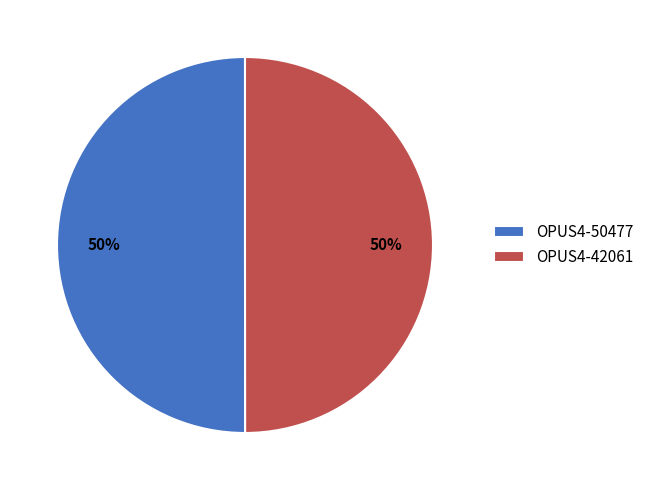

Do OPUS4-50477 and OPUS4-42061 together represent more than half of the pie?

Yes